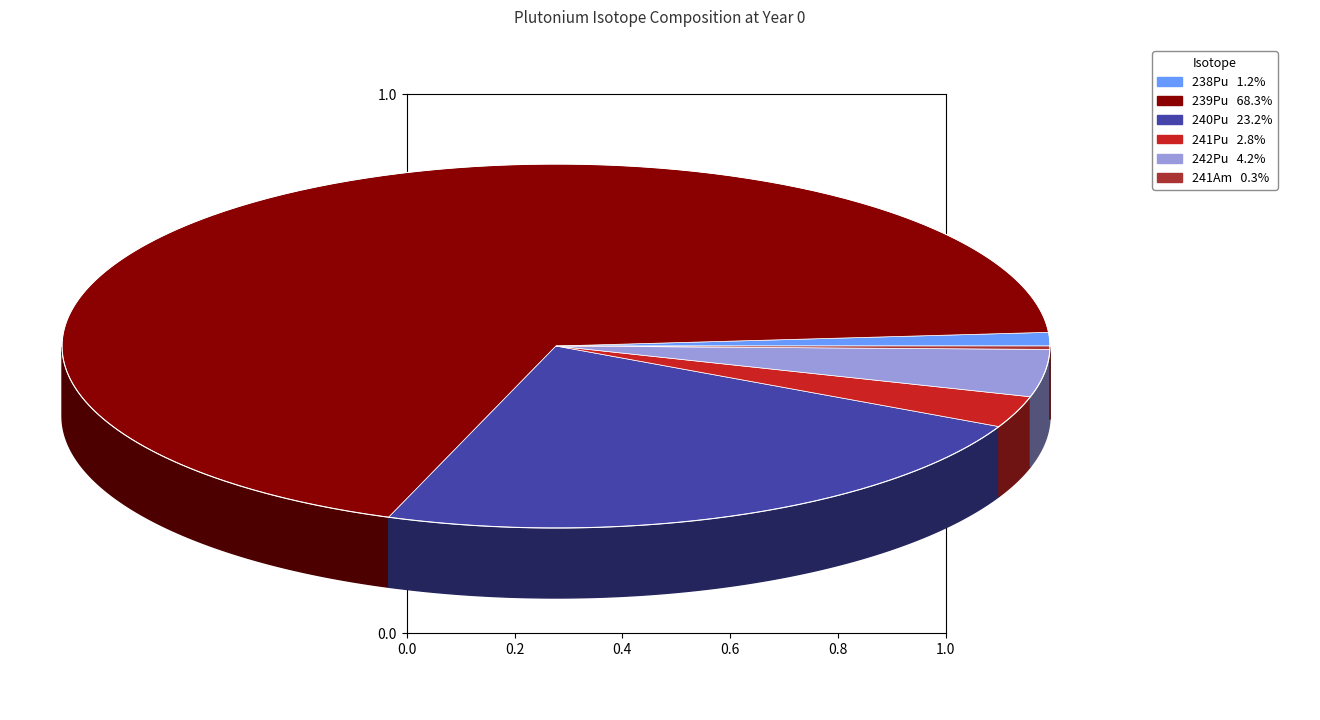

Count the number of slices in the pie.

6